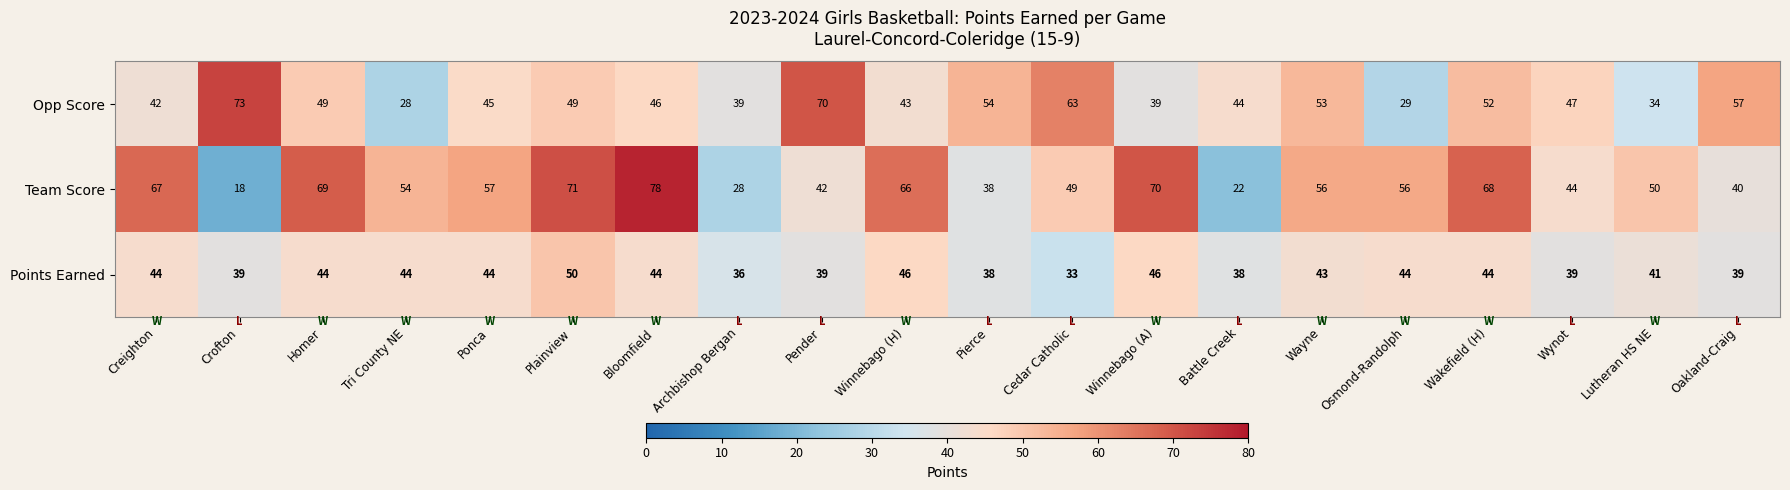

Which category has the lowest value across all series?

Crofton